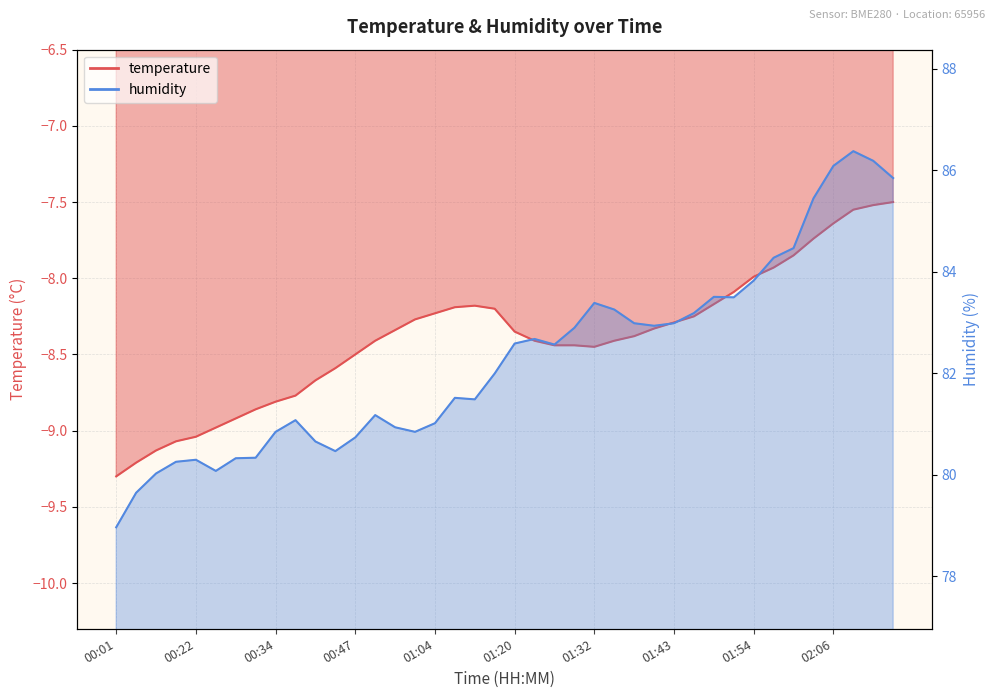

What is the sum of the humidity values at 01:25 and 00:47?

163.3